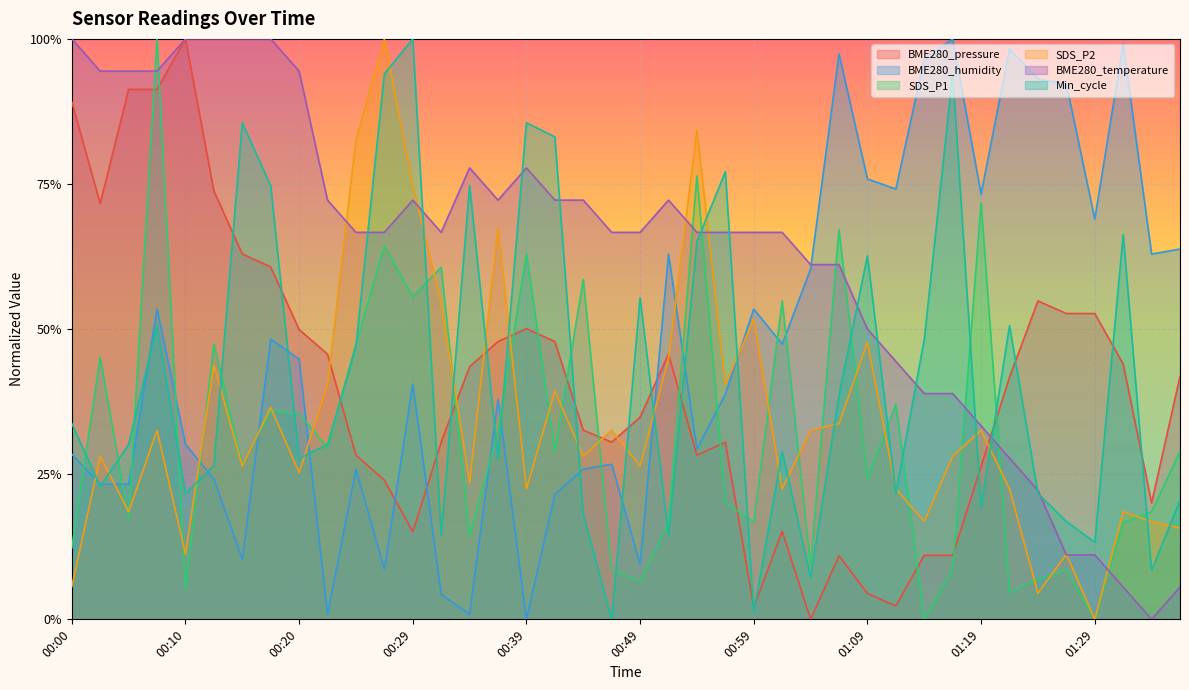

What position from the left is 00:37?

16